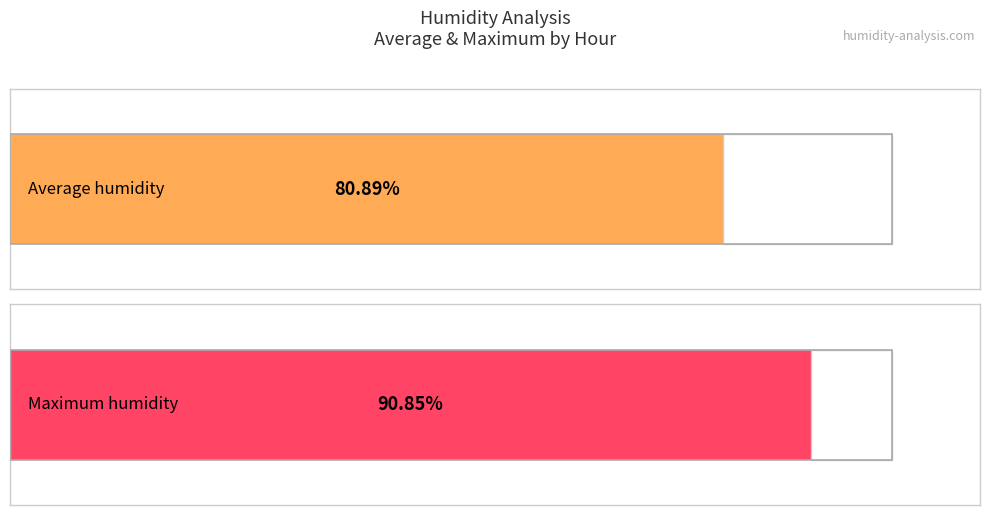

What are all the series names shown in the legend?

Average humidity, Maximum humidity